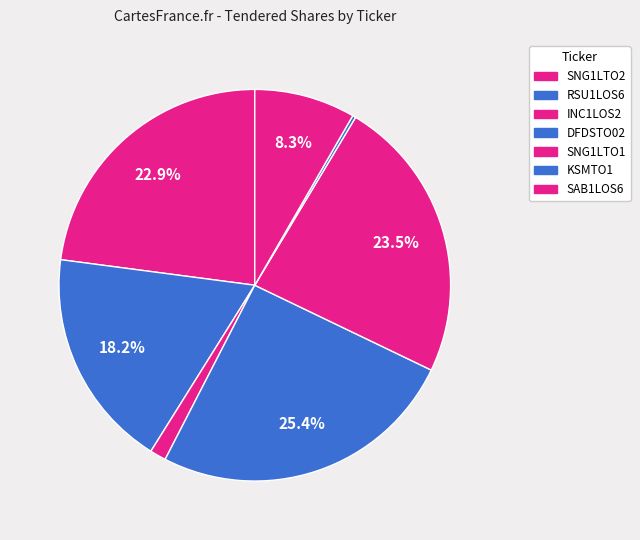

To the nearest percent, what is the difference between the KSMTO1 and DFDSTO02 slice percentages?

25%